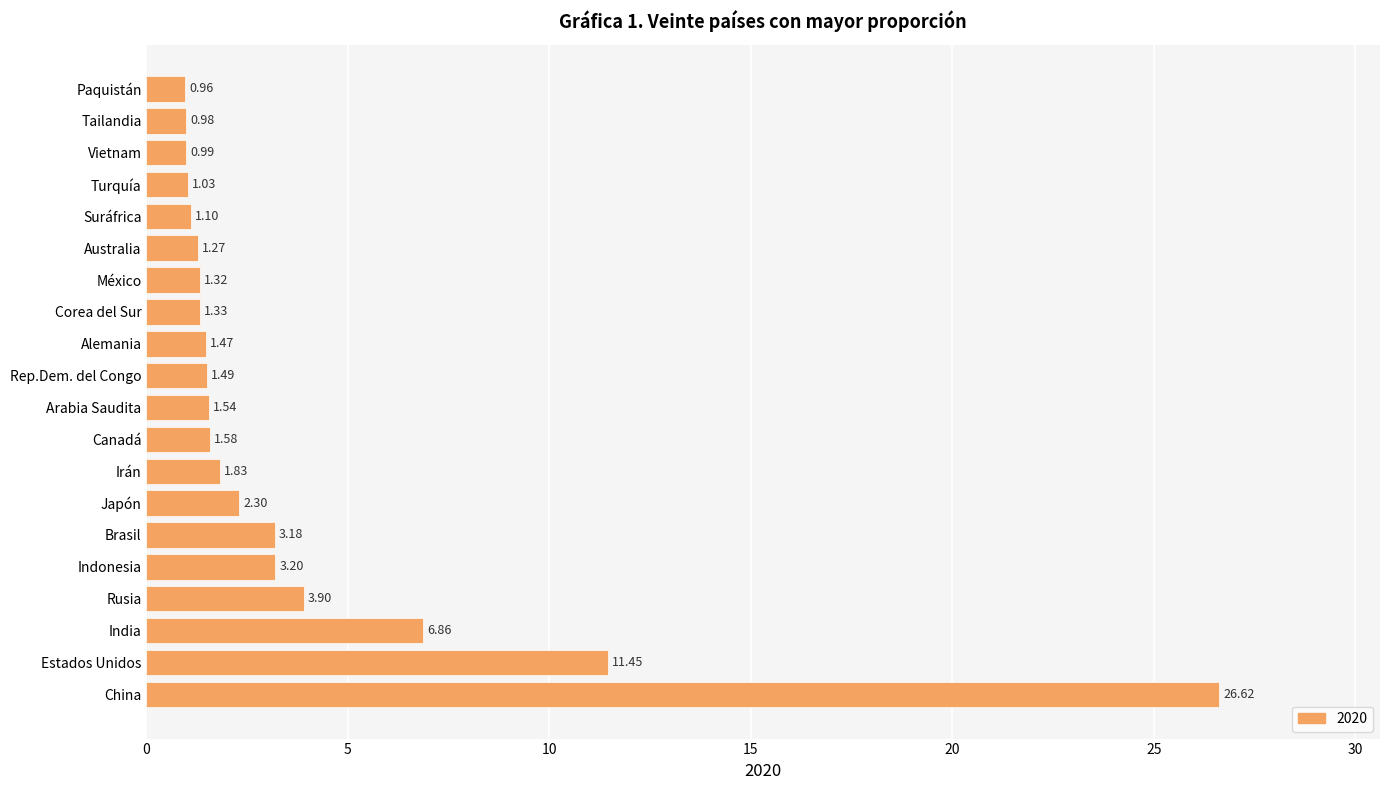

What is the sum of all values?

74.4